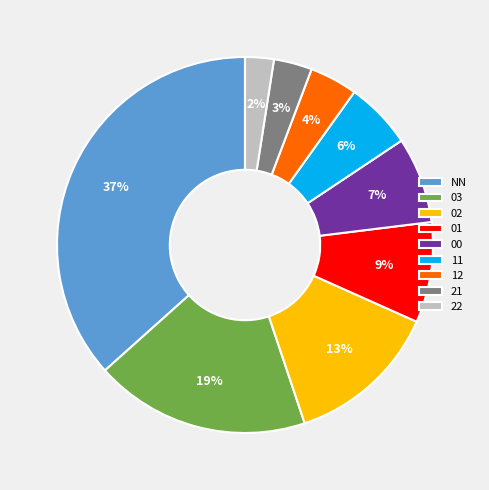

Which slice is the smallest?

22